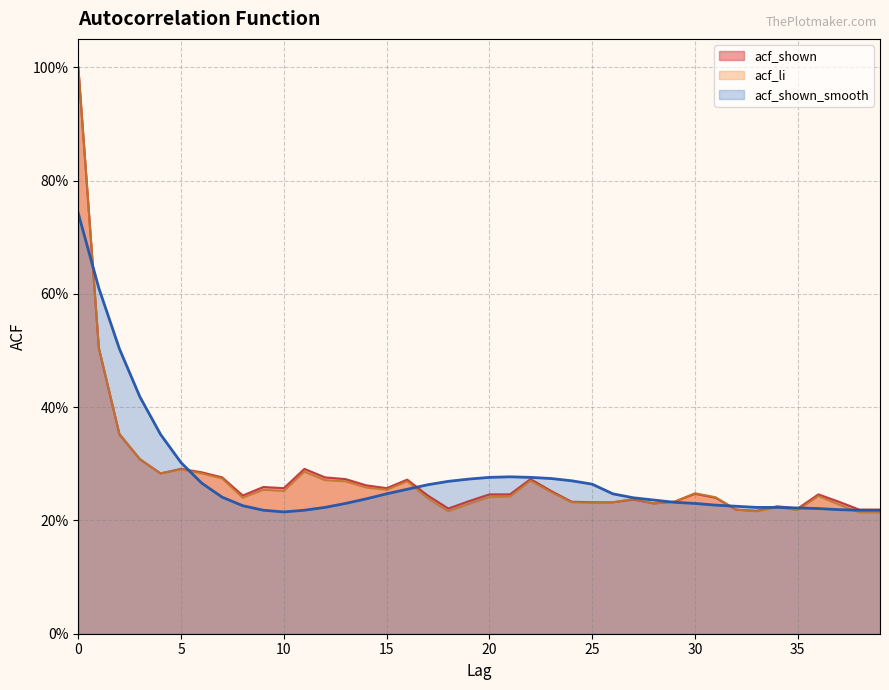

Reading right to left, what are all the values shown in this chart?

acf_shown: 0.2	0.2	0.2	0.2	0.2	0.2	0.2	0.2	0.2	0.2	0.2	0.2	0.2	0.2	0.2	0.2	0.3	0.3	0.2	0.2	0.2	0.2	0.2	0.3	0.3	0.3	0.3	0.3	0.3	0.3	0.3	0.2	0.3	0.3	0.3	0.3	0.3	0.4	0.5	1.0
acf_li: 0.2	0.2	0.2	0.2	0.2	0.2	0.2	0.2	0.2	0.2	0.2	0.2	0.2	0.2	0.2	0.2	0.2	0.3	0.2	0.2	0.2	0.2	0.2	0.3	0.3	0.3	0.3	0.3	0.3	0.3	0.3	0.2	0.3	0.3	0.3	0.3	0.3	0.4	0.5	1.0
acf_shown_smooth: 0.2	0.2	0.2	0.2	0.2	0.2	0.2	0.2	0.2	0.2	0.2	0.2	0.2	0.2	0.3	0.3	0.3	0.3	0.3	0.3	0.3	0.3	0.3	0.3	0.2	0.2	0.2	0.2	0.2	0.2	0.2	0.2	0.2	0.3	0.3	0.4	0.4	0.5	0.6	0.7